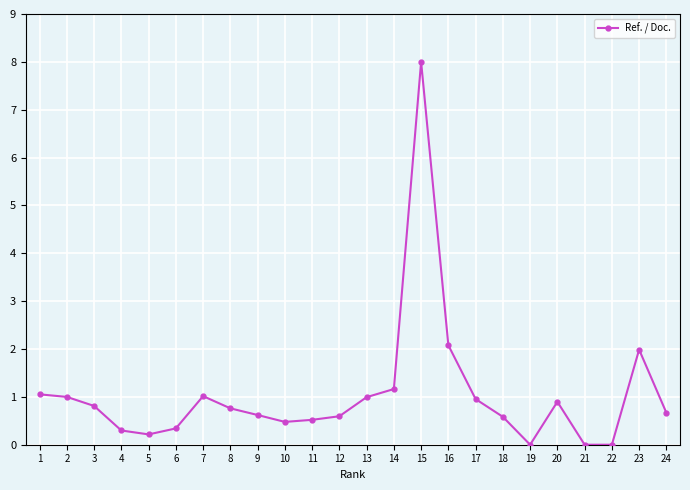

What is the sum of the values at 23 and 6?

2.3